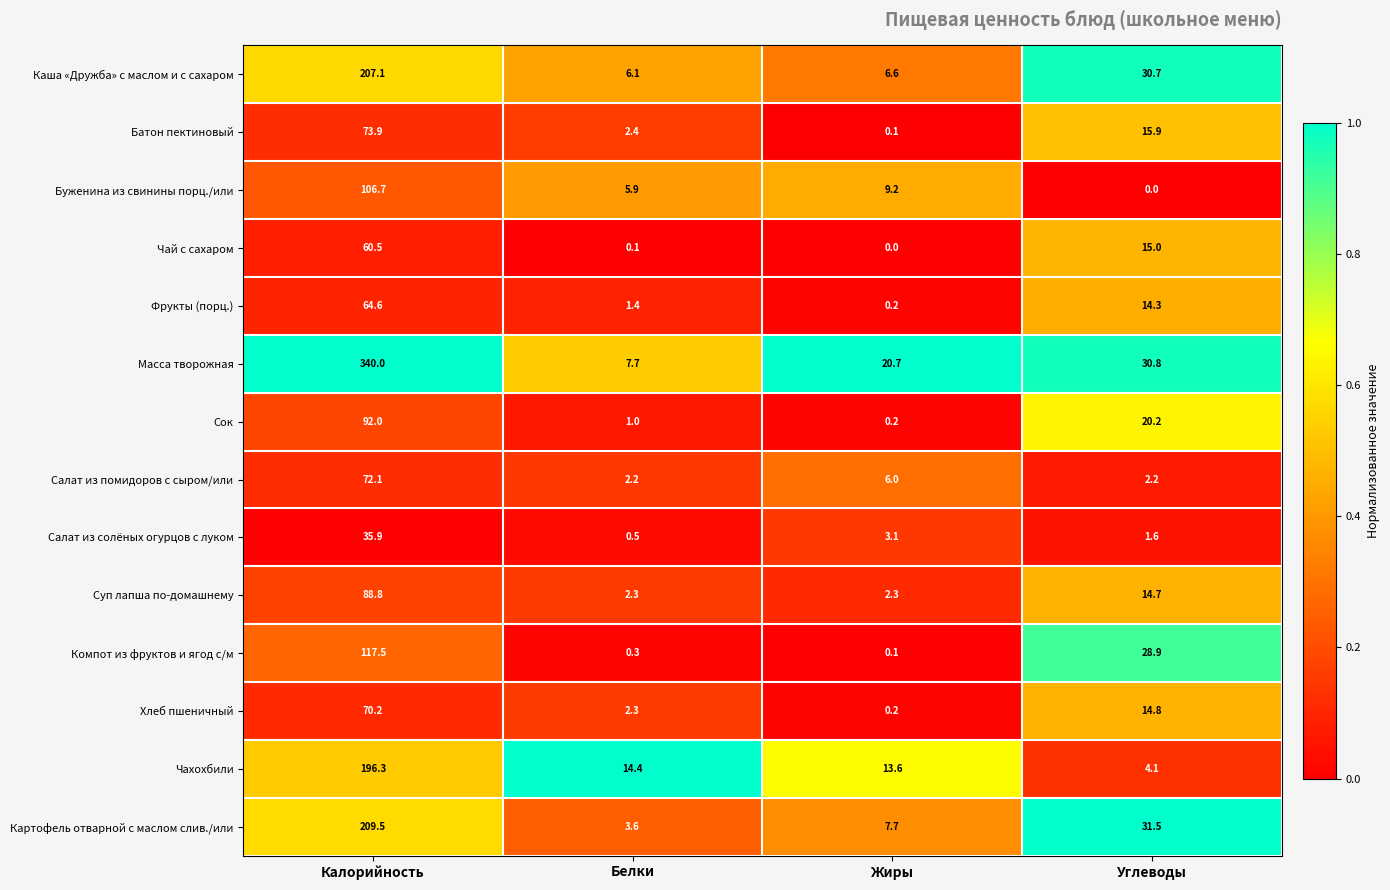

What is the spread (max minus min) of values at Углеводы?

31.5